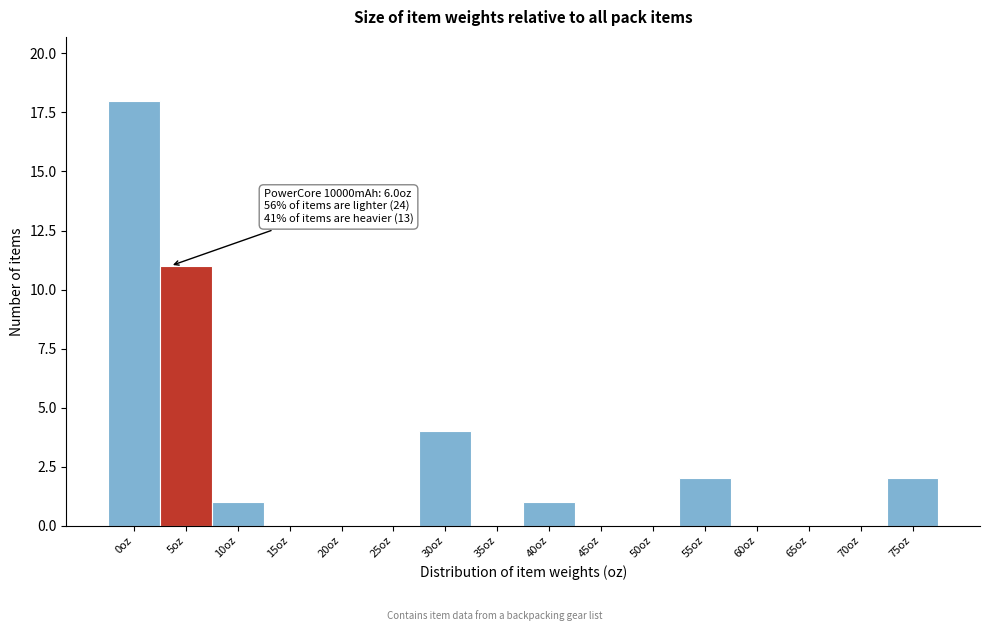

Reading left to right, transcribe all the data shown in this chart.

0oz=18	5oz=11	10oz=1	15oz=0	20oz=0	25oz=0	30oz=4	35oz=0	40oz=1	45oz=0	50oz=0	55oz=2	60oz=0	65oz=0	70oz=0	75oz=2